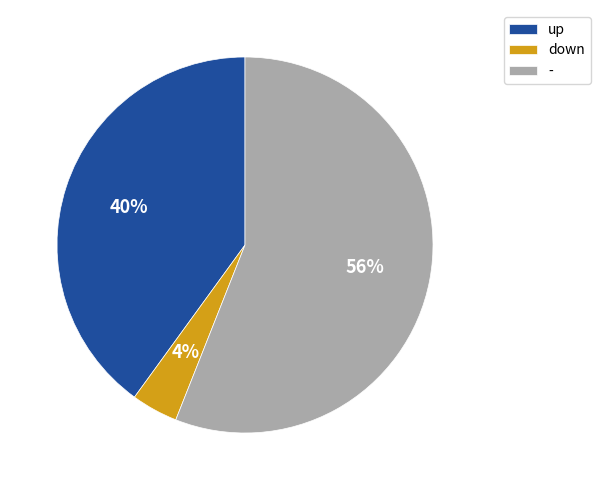

Does any single category account for the majority?

Yes